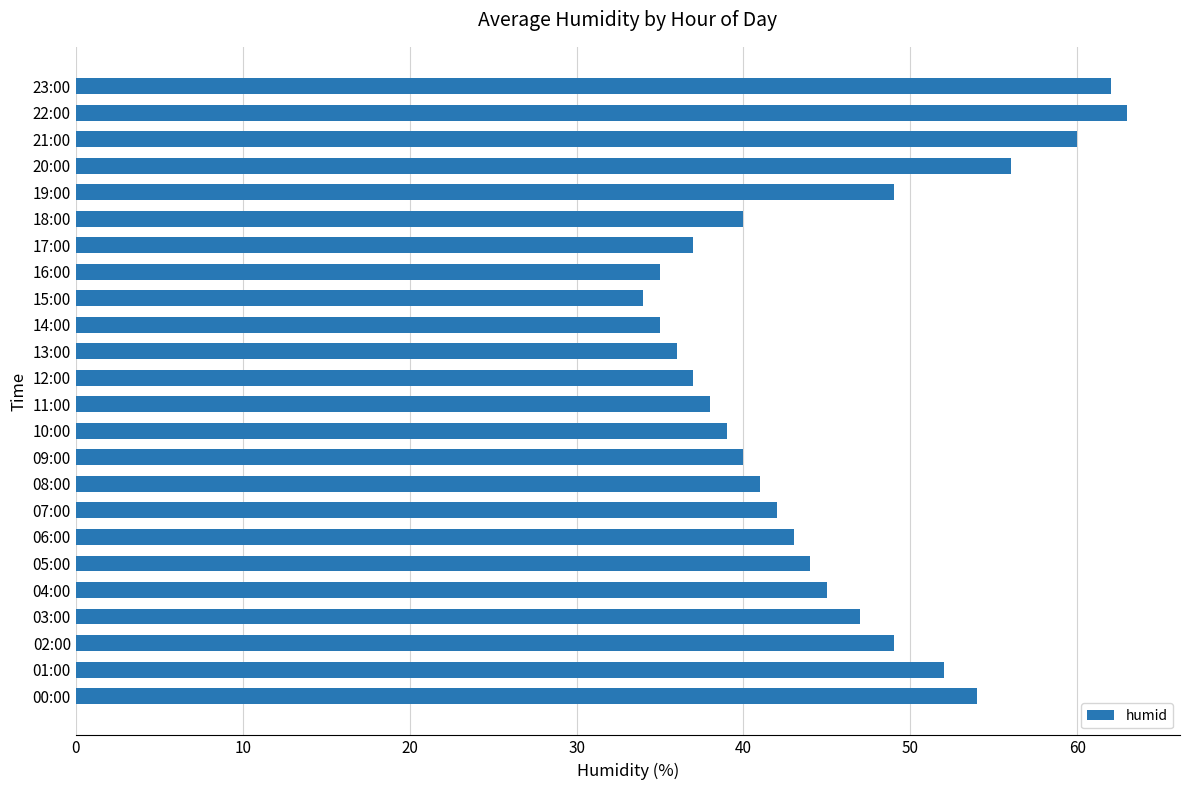

Reading top to bottom, what are all the values shown in this chart?

23:00=62	22:00=63	21:00=60	20:00=56	19:00=49	18:00=40	17:00=37	16:00=35	15:00=34	14:00=35	13:00=36	12:00=37	11:00=38	10:00=39	09:00=40	08:00=41	07:00=42	06:00=43	05:00=44	04:00=45	03:00=47	02:00=49	01:00=52	00:00=54